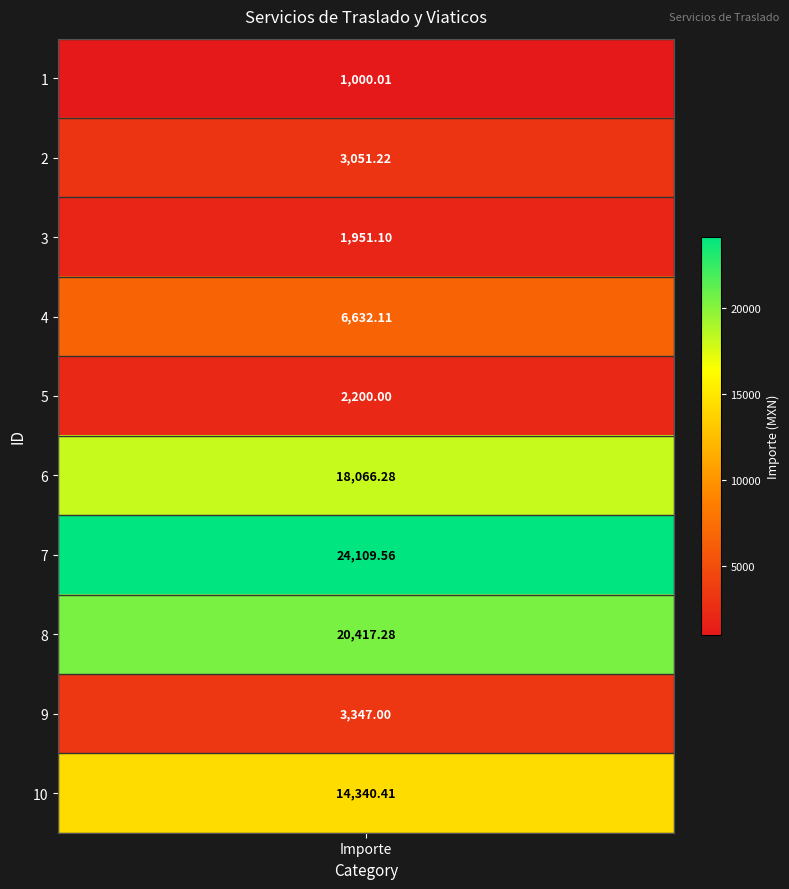

At which label does the data first exceed 6632?

4